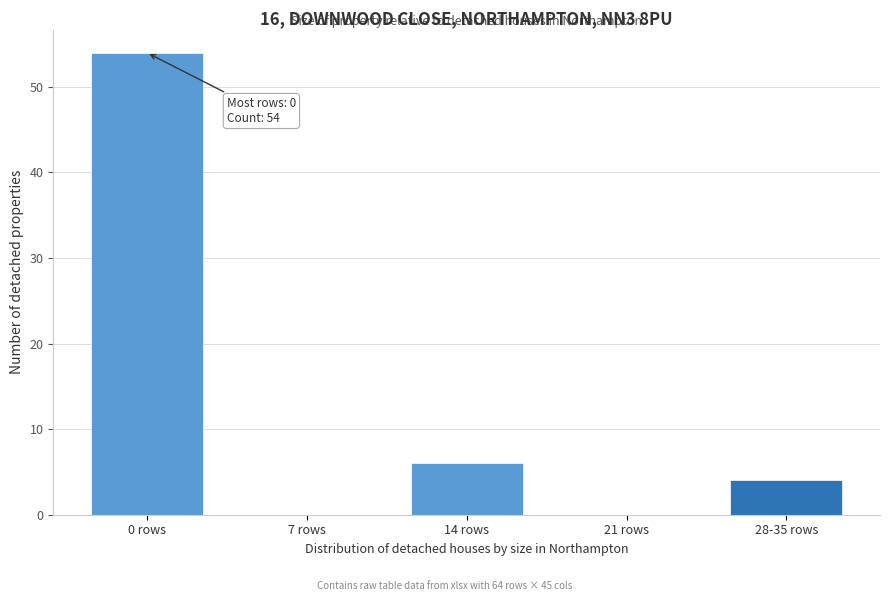

Reading left to right, extract all data points from this chart.

0 rows=54	7 rows=0	14 rows=6	21 rows=0	28-35 rows=4